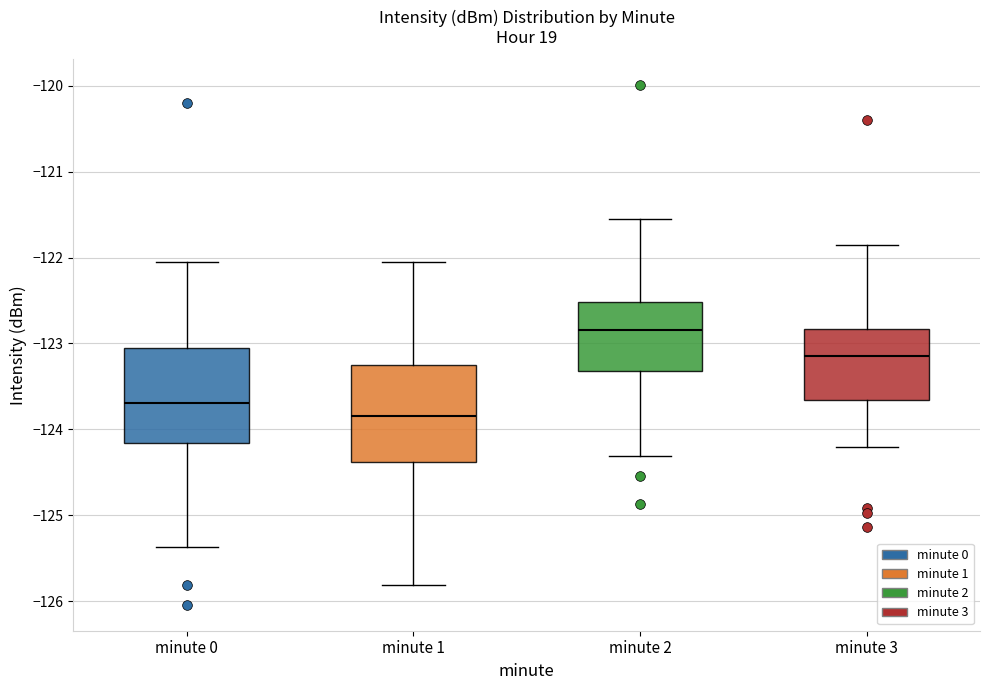

Reading left to right, read every box against the y-axis: the position of its median line, the range the box covers, and the ends of its whiskers. The values are not printed on the chart, so give them approximately, as read against the axis.

minute 0: median -123.7, box -124.2 to -123.1, whiskers -125.4 to -122.1
minute 1: median -123.8, box -124.4 to -123.3, whiskers -125.8 to -122.1
minute 2: median -122.8, box -123.3 to -122.5, whiskers -124.3 to -121.6
minute 3: median -123.1, box -123.7 to -122.8, whiskers -124.2 to -121.9